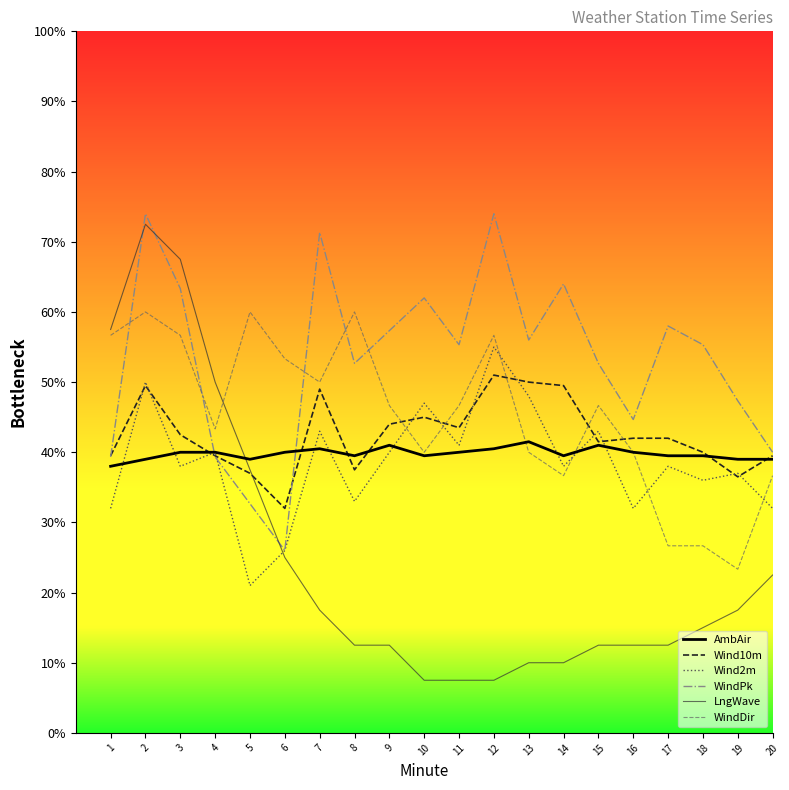

Is it true that Wind10m equals 20.5 at 15?

False